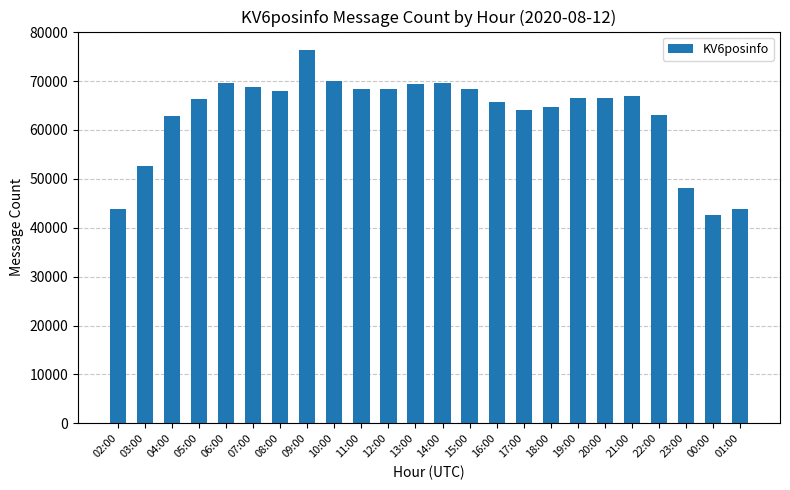

The value at 14:00 is 69516. True or false?

True